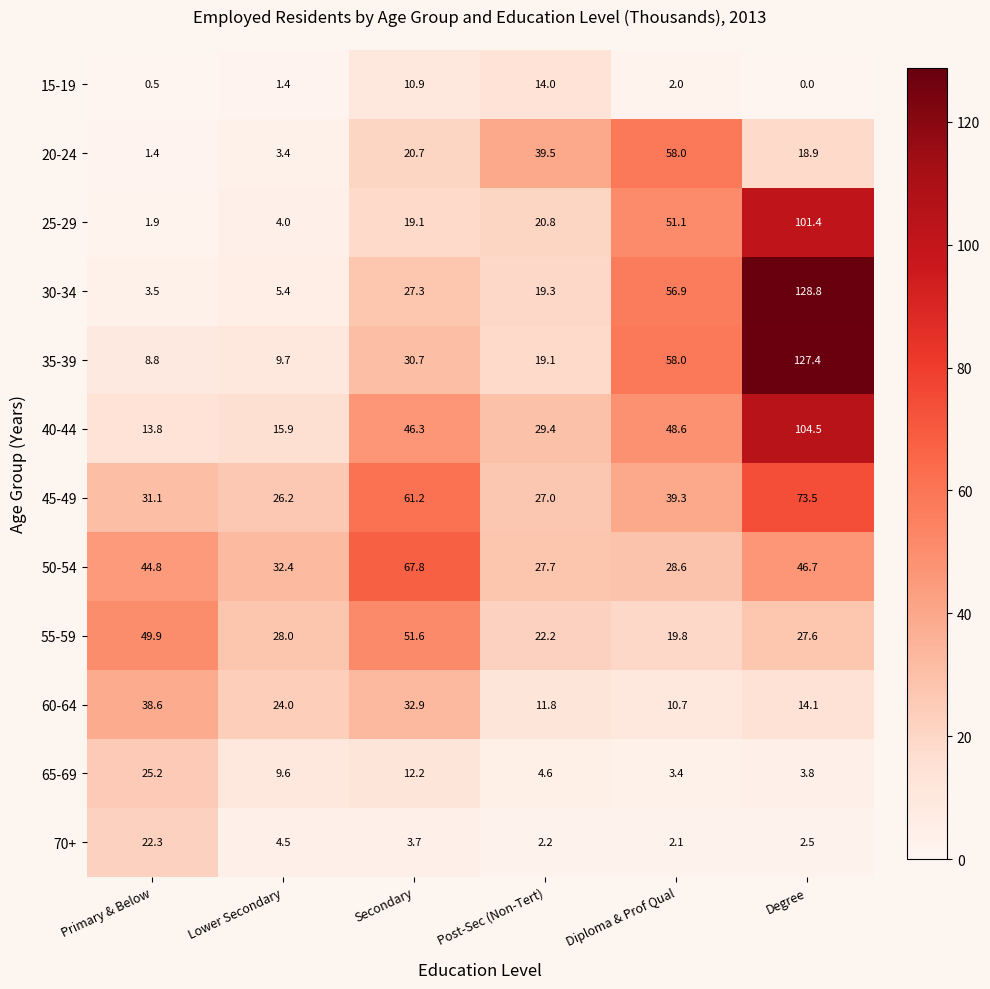

Rank the series at Degree from lowest to highest value.

15-19, 70+, 65-69, 60-64, 20-24, 55-59, 50-54, 45-49, 25-29, 40-44, 35-39, 30-34